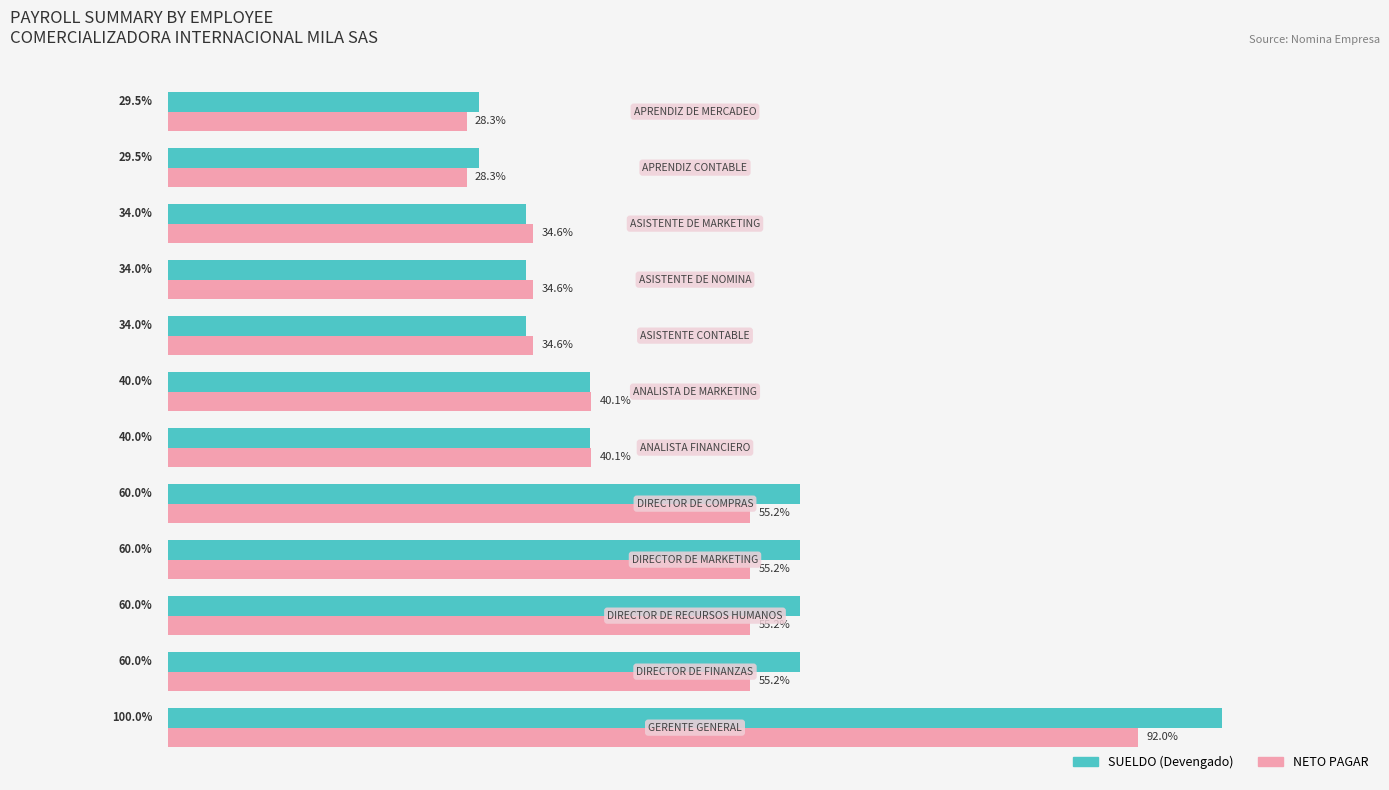

Rank the series by their average value, from lowest to highest.

NETO PAGAR, SUELDO (Devengado)